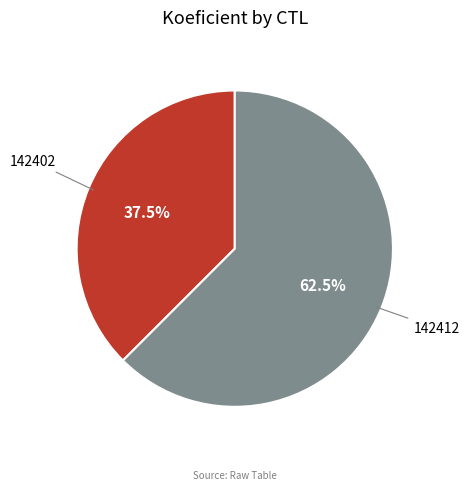

Which has a higher value, 142402 or 142412?

142412